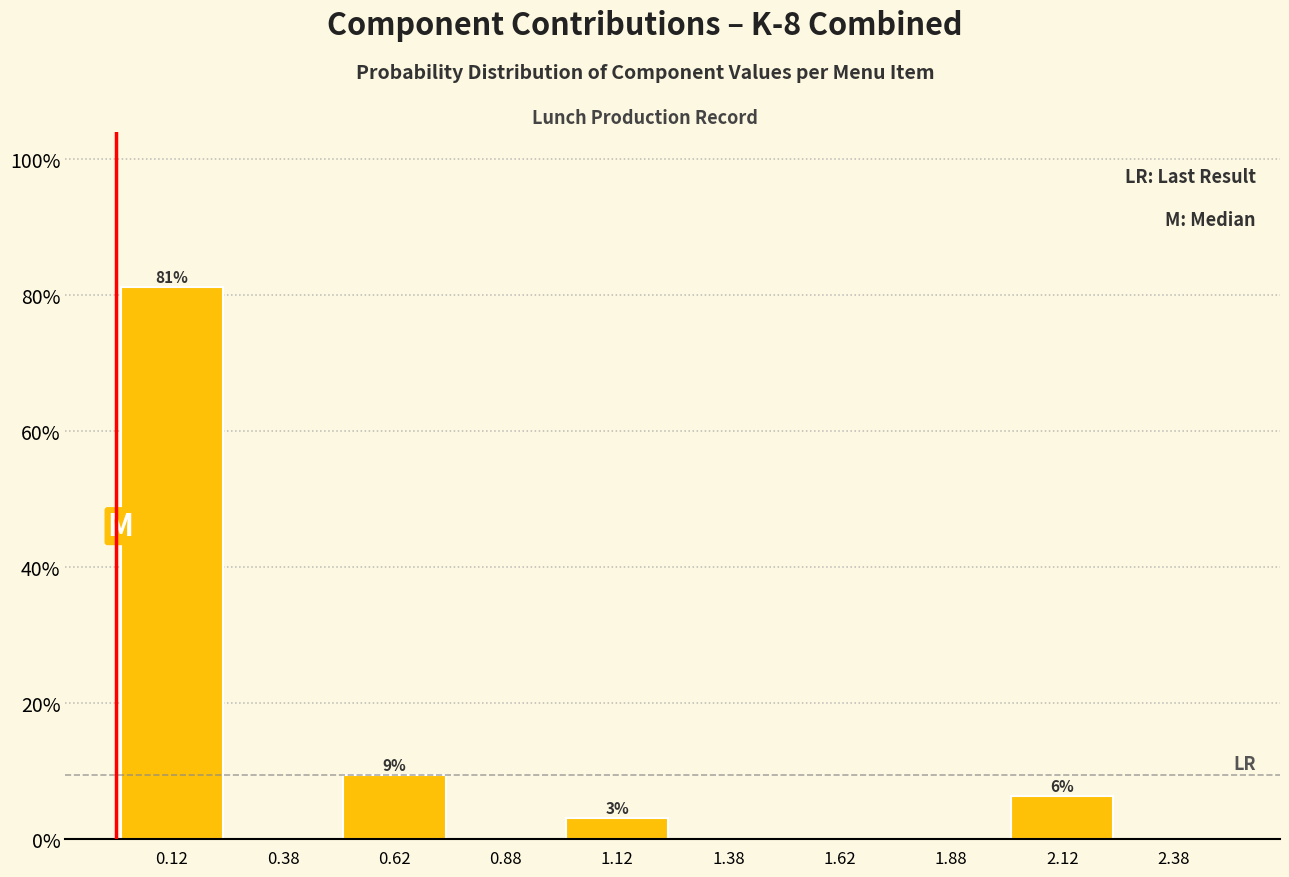

Over which range of the x-axis is the bar tallest?

0.00 to 0.25